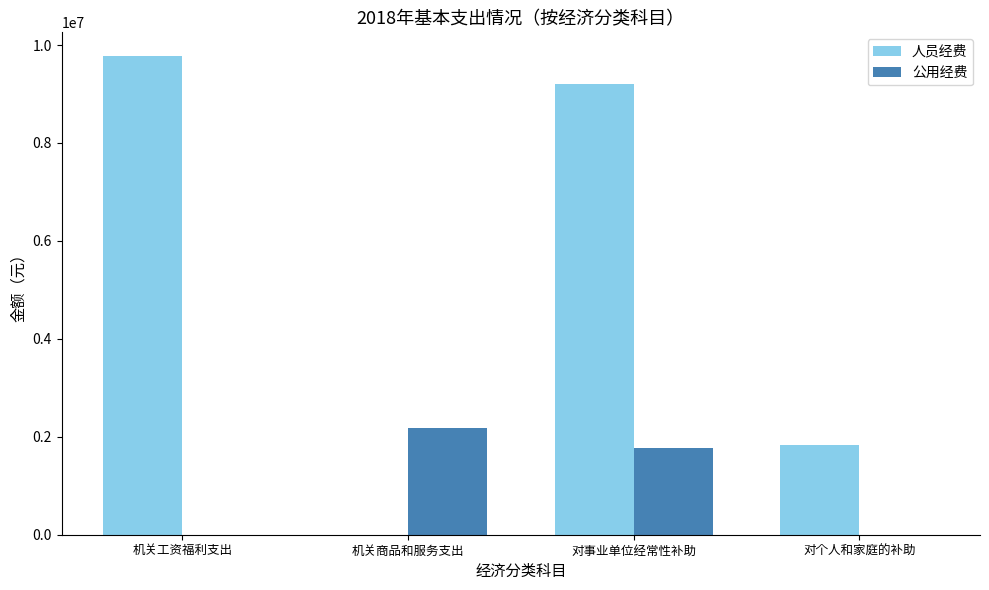

Reading left to right, what are all the values shown in this chart?

人员经费: 9771255.2	0.0	9195852.7	1826429.5
公用经费: 0.0	2174021.0	1761248.8	0.0